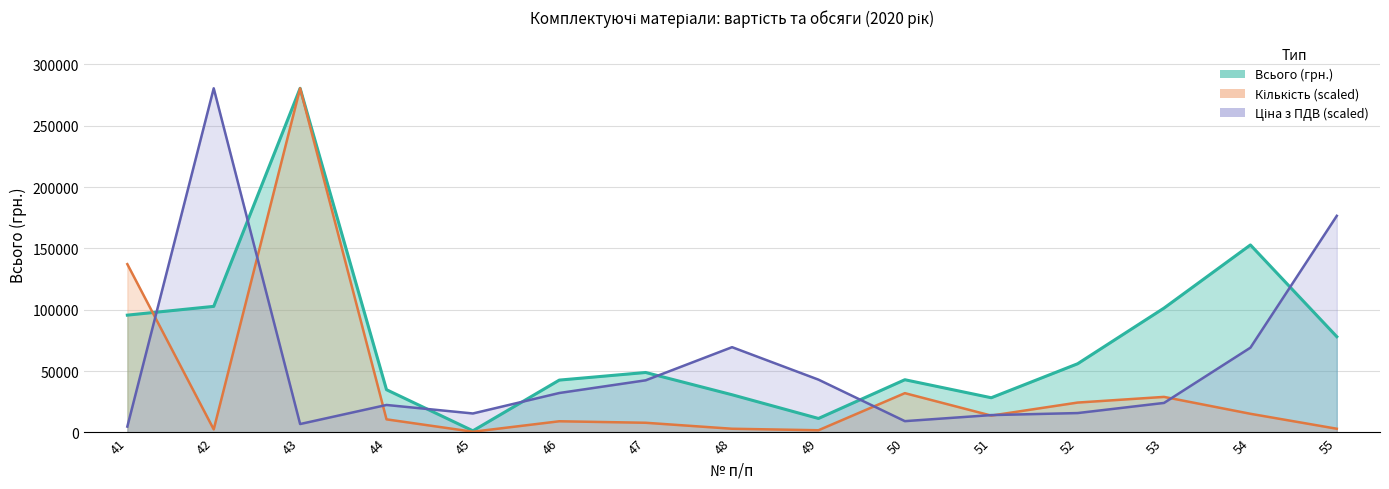

What are all the series names shown in the legend?

Всього (грн.), Кількість, Ціна з ПДВ (грн.)